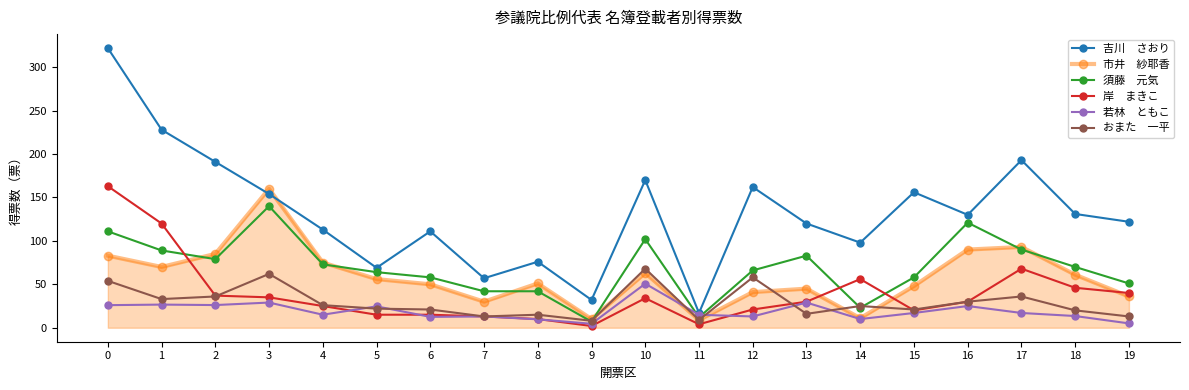

What is the greatest value displayed?

322.0